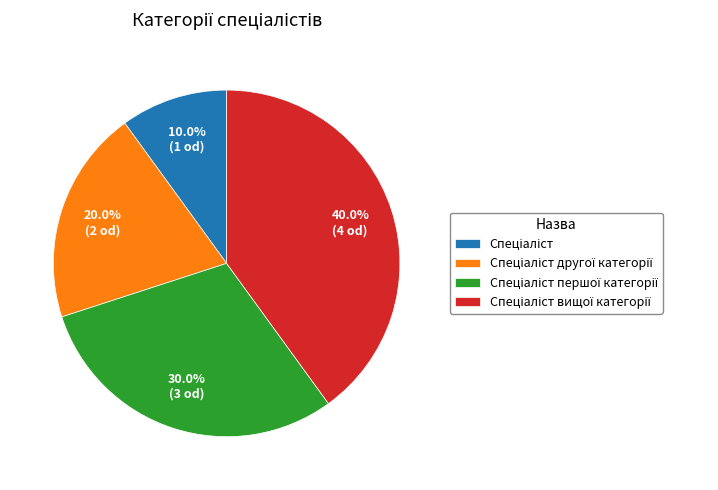

Does any single category account for the majority?

No